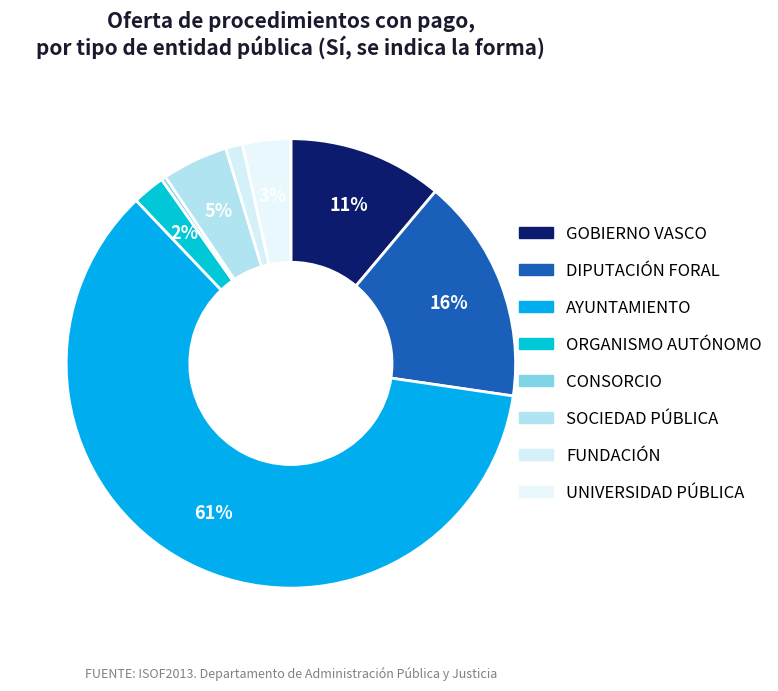

Does SOCIEDAD PÚBLICA account for over 50% of the chart?

No